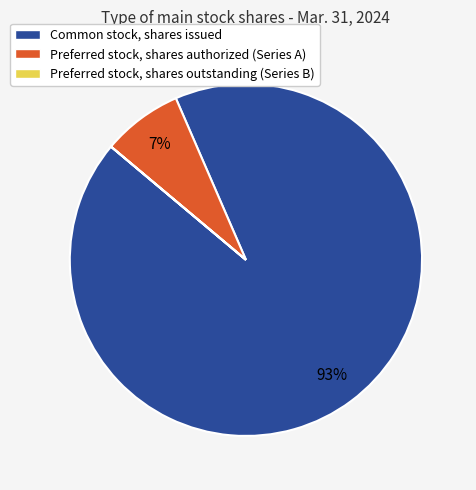

Is there any slice that represents more than half of the pie?

Yes